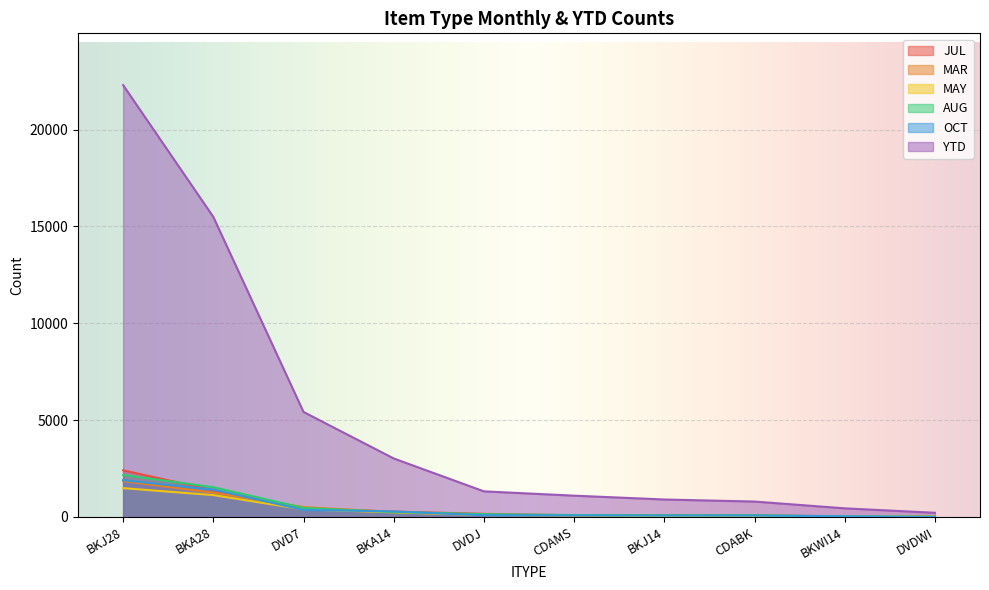

In JUL, how many points are higher than both neighbors (excluding endpoints)?

1